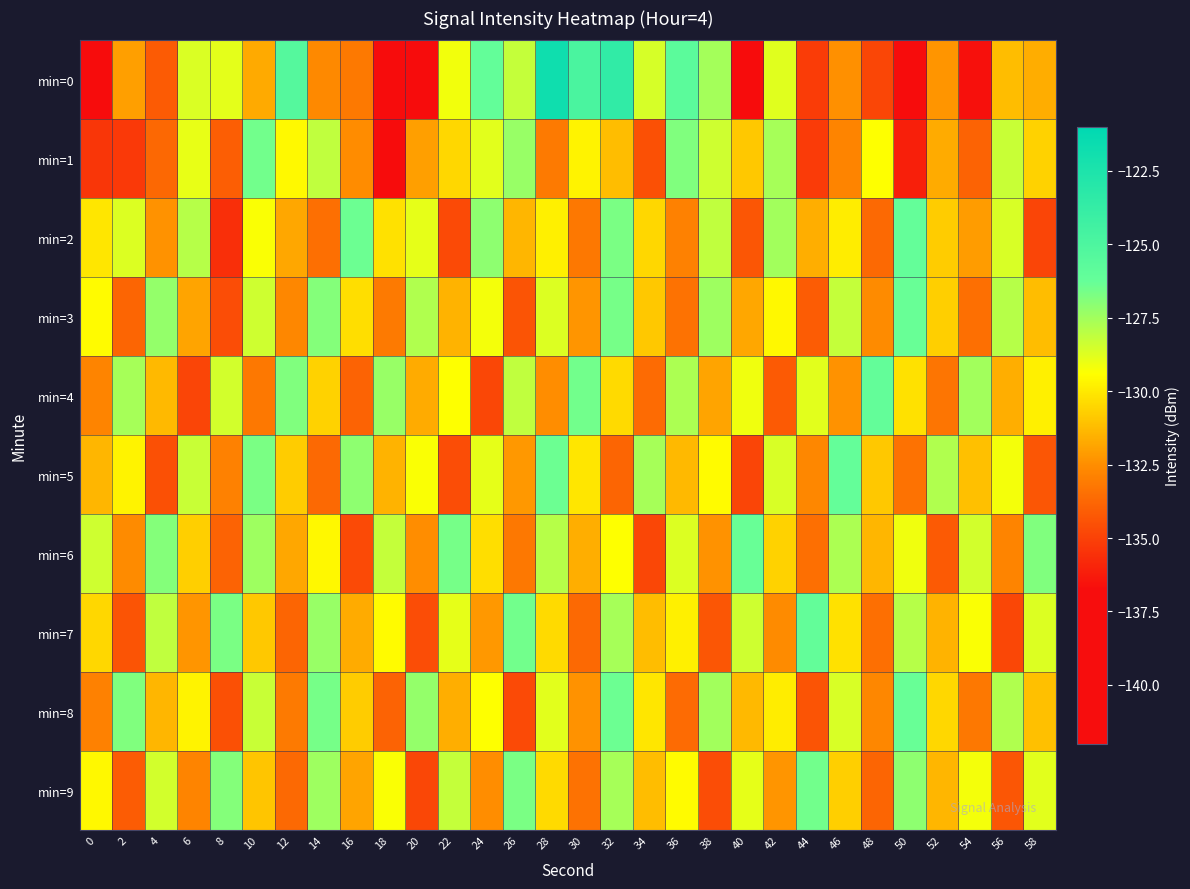

List the series in order of their peak value, highest first.

min=0, min=4, min=7, min=2, min=5, min=3, min=6, min=8, min=9, min=1